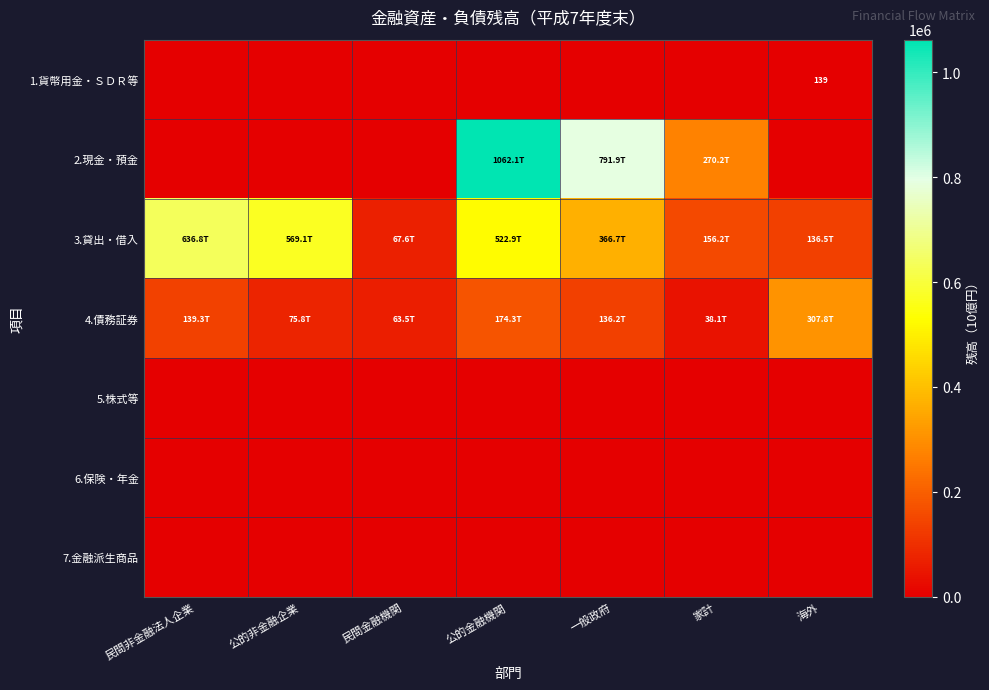

Rank the series at 一般政府 from highest to lowest value.

2.現金・預金, 3.貸出・借入, 4.債務証券, 1.貨幣用金・ＳＤＲ等, 5.株式等, 6.保険・年金, 7.金融派生商品